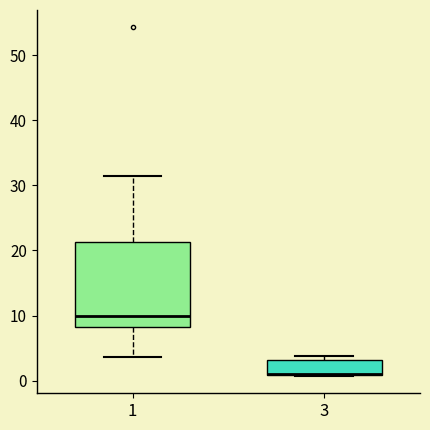

Reading left to right, read every box against the y-axis: the position of its median line, the range the box covers, and the ends of its whiskers. The values are not printed on the chart, so give them approximately, as read against the axis.

1: median 10, box 8 to 21, whiskers 4 to 31
3: median 1 (drawn on the box's lower edge), box 1 to 3, whiskers 1 to 4